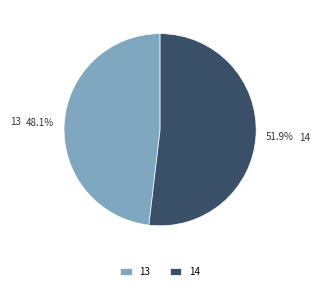

Which slice is the smallest?

13